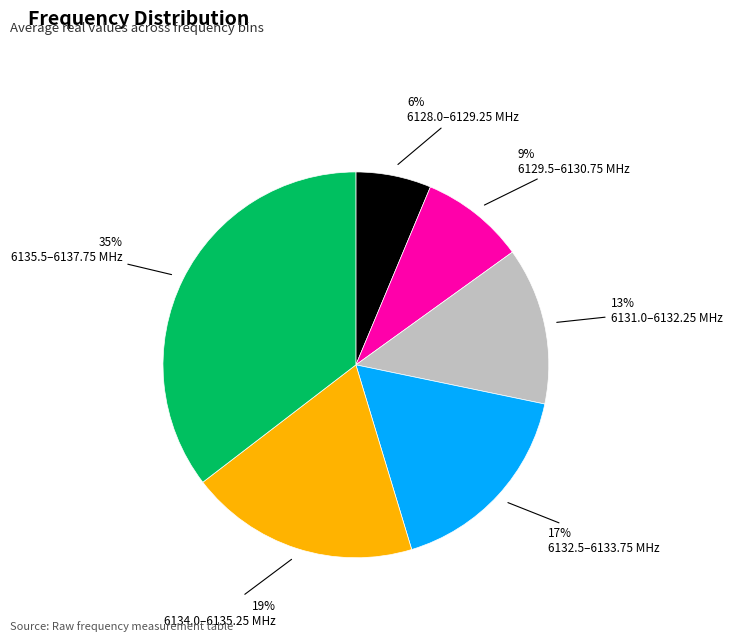

Is it true that 6131.0–6132.25 MHz is 13% of the pie?

True